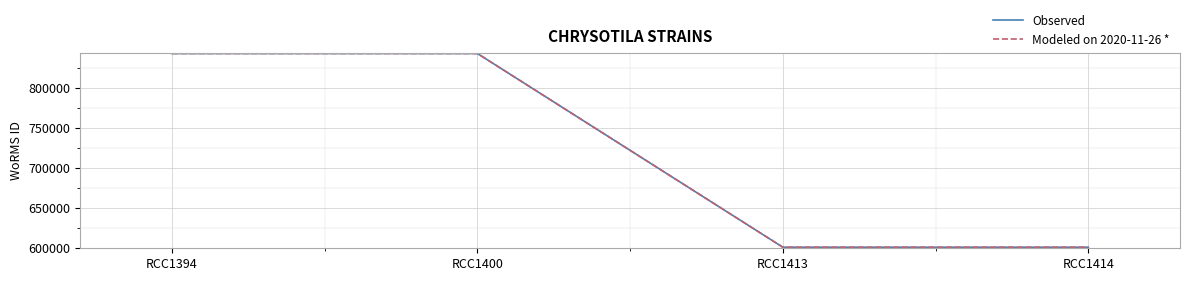

Which series has the widest spread of values?

Observed